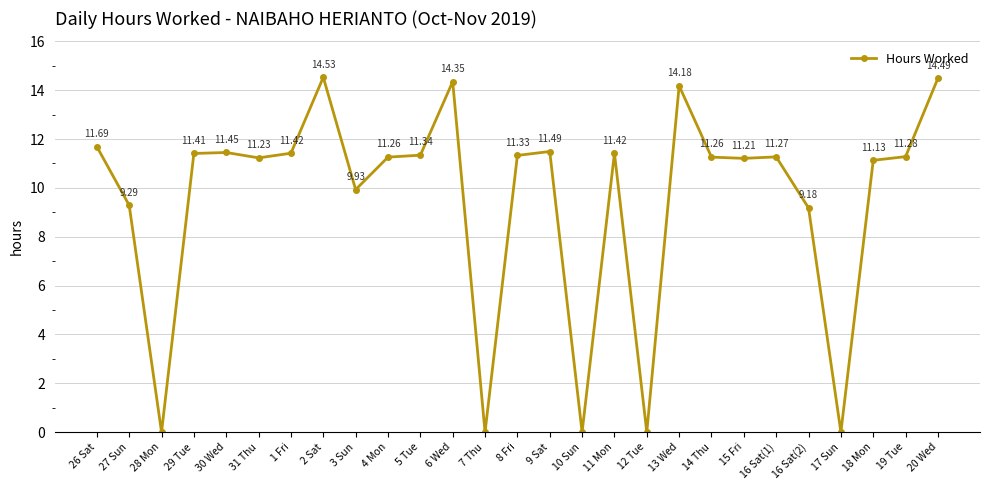

Does the chart display data point markers on the line(s)?

Yes